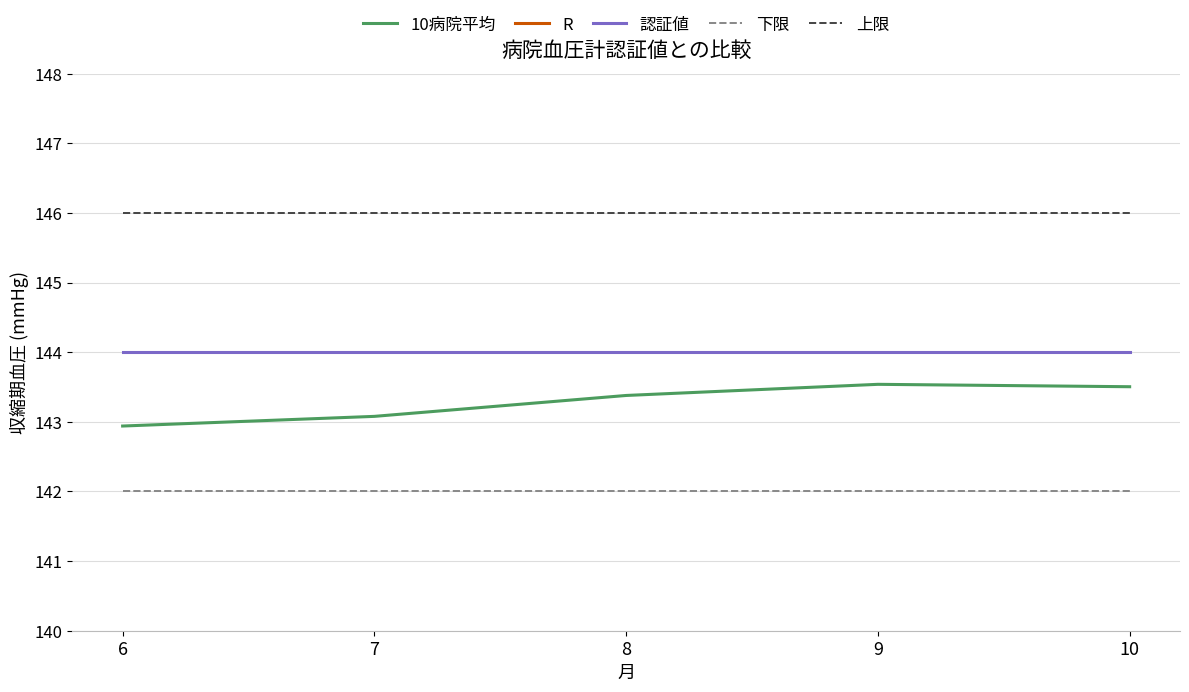

What is the value of the 10病院平均 point at the 1st from the left?

142.9